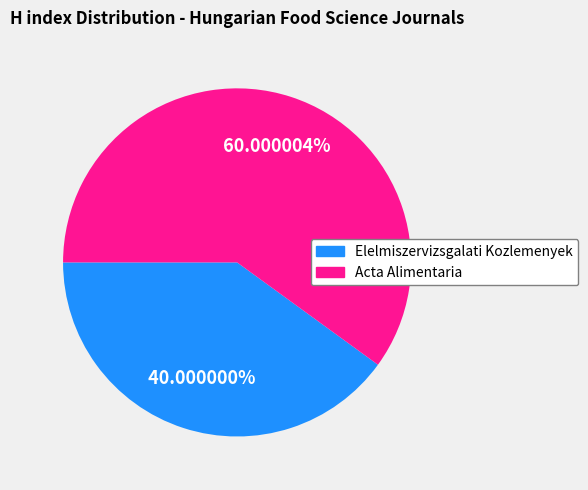

How many slices are in this pie chart?

2